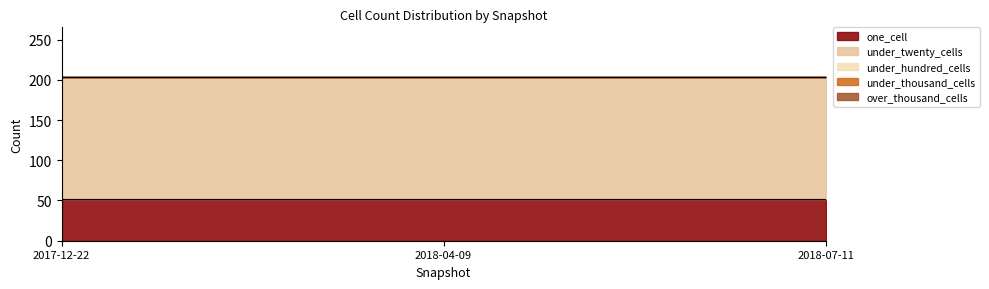

What is the greatest value displayed?

152